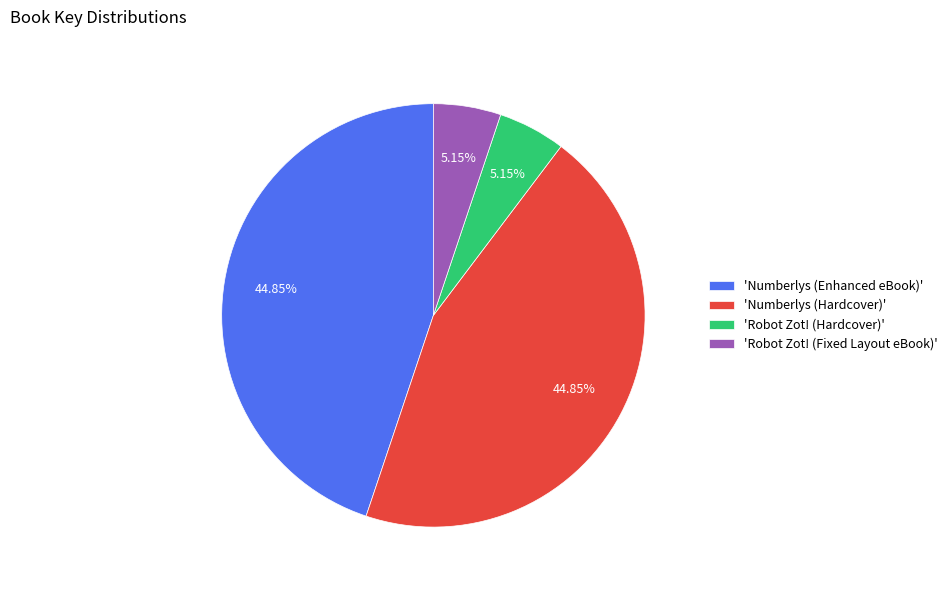

Which has a higher value, 'Numberlys (Enhanced eBook)' or 'Robot Zot! (Hardcover)'?

'Numberlys (Enhanced eBook)'